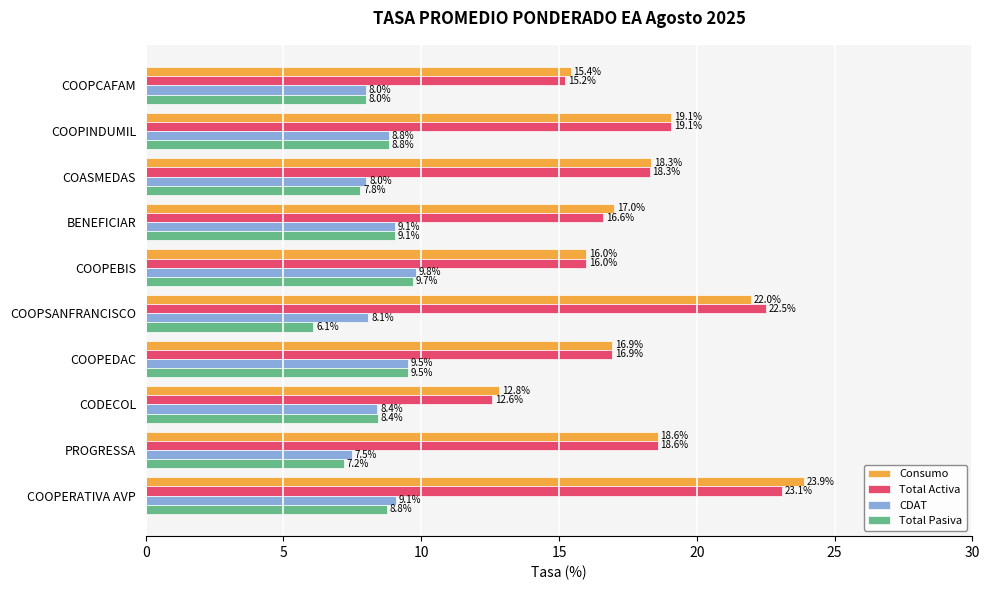

Where is Total Pasiva nearest to the value 7?

PROGRESSA